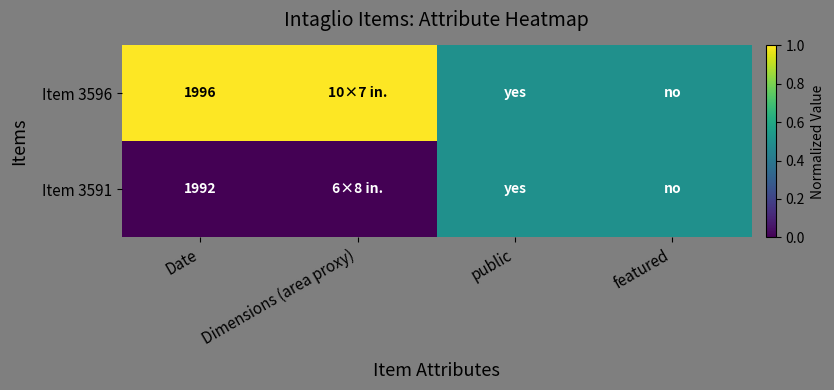

Which has a higher value, public or featured?

public